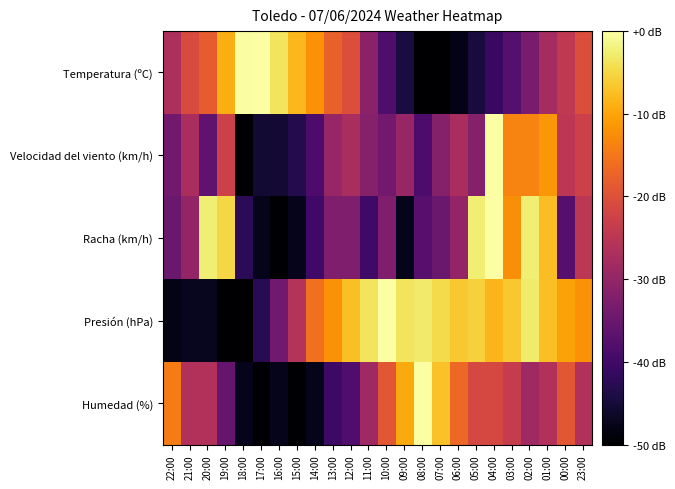

Rank the series at 20:00 from lowest to highest value.

Presión (hPa), Velocidad del viento (km/h), Humedad (%), Temperatura (ºC), Racha (km/h)